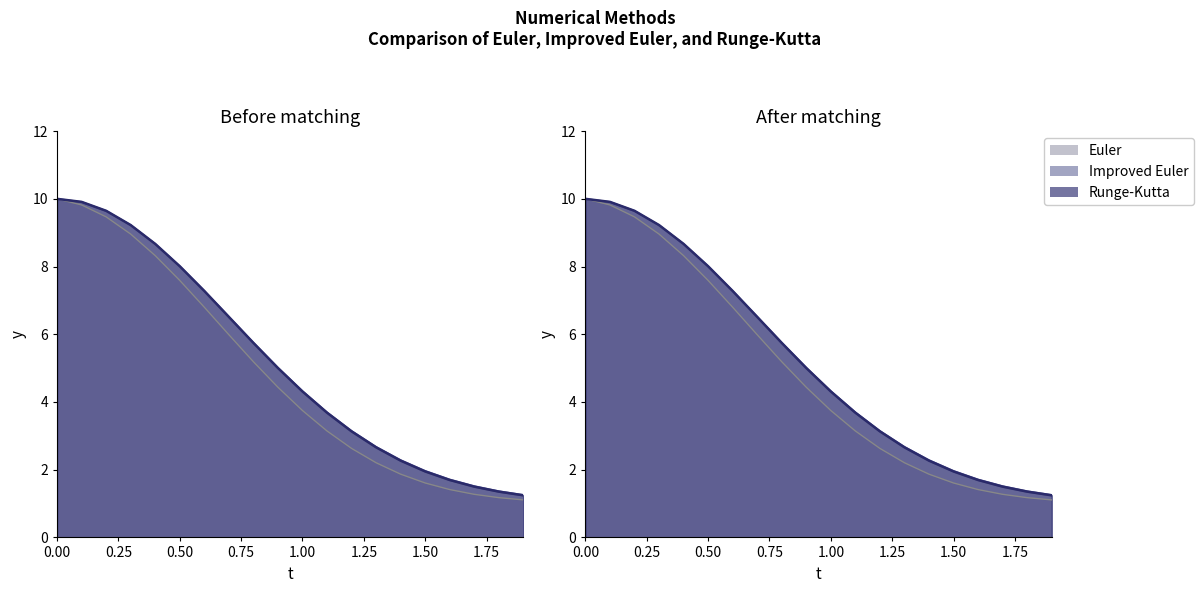

After their last crossing, which series has the higher values: Improved Euler or Runge-Kutta?

Improved Euler